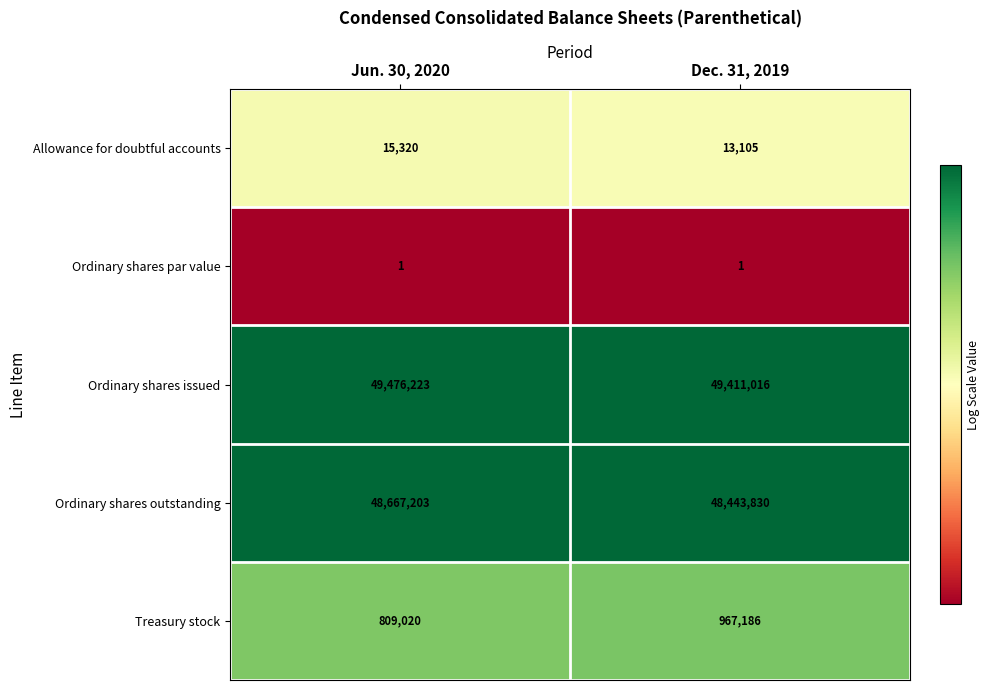

Which series has the largest range (max minus min)?

Ordinary shares outstanding